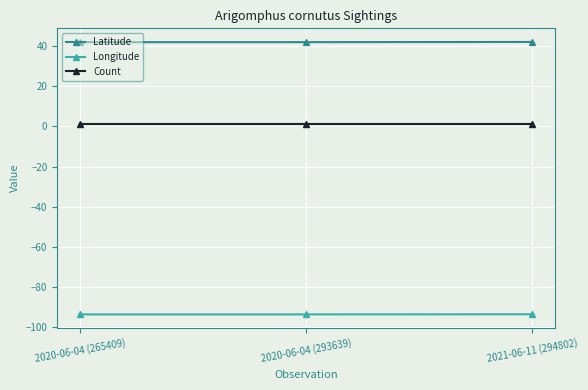

Is the value of Latitude at 2021-06-11 (294802) greater than the value of Count at 2020-06-04 (293639)?

Yes